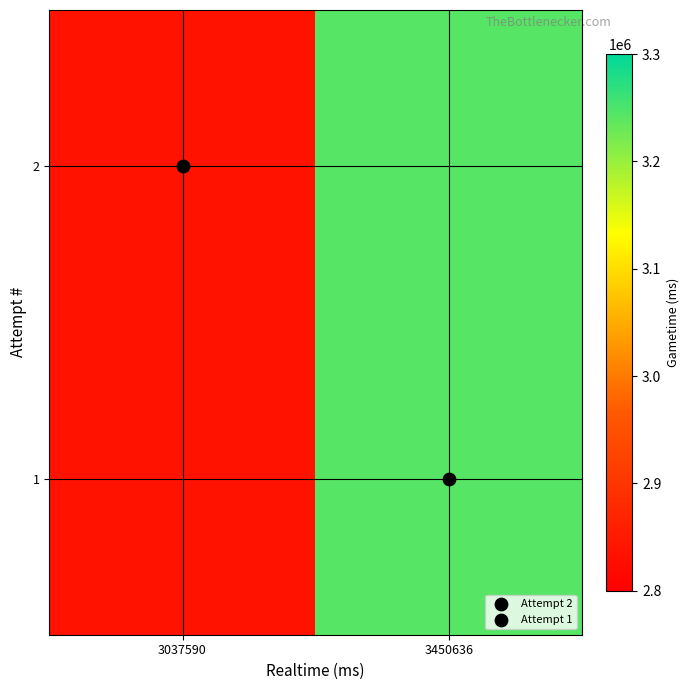

What is the total value across all series at 3450636?

6486686